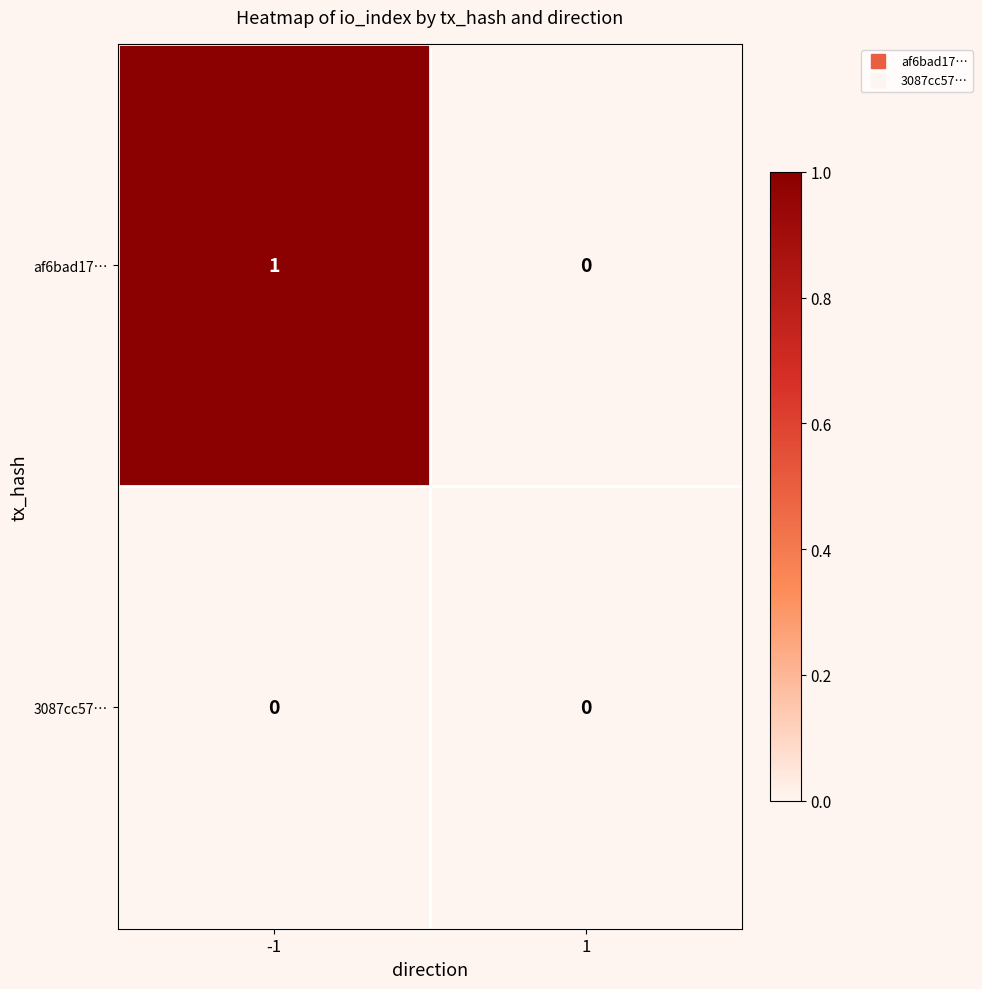

Reading left to right, list all the values displayed in this chart.

af6bad17…: -1=1	1=0
3087cc57…: -1=0	1=0